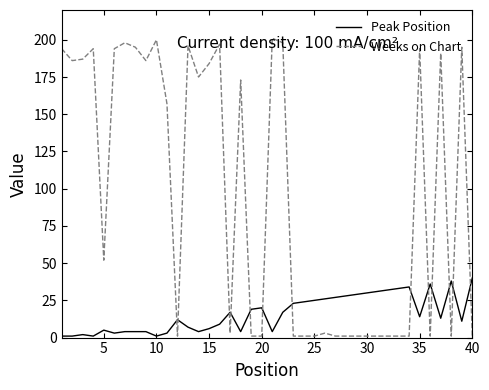

What is the minimum value shown in the chart?

1